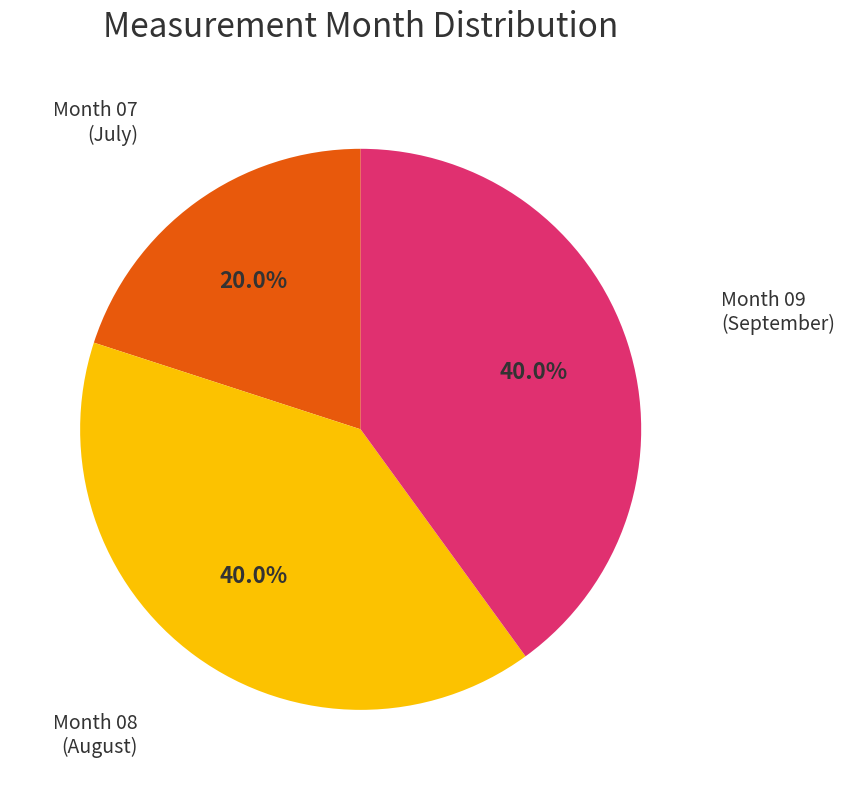

To the nearest percent, what is the average slice percentage?

33%